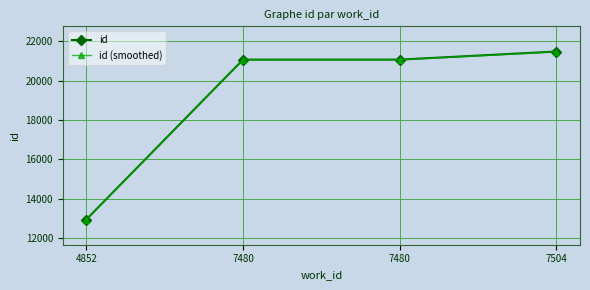

What are all the series names shown in the legend?

id, id (smoothed)